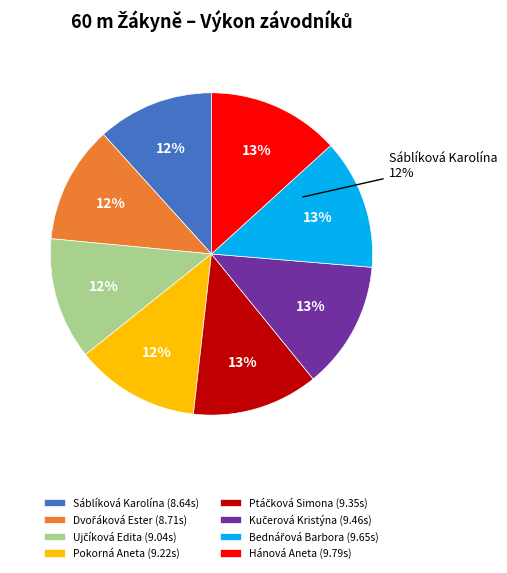

True or false: Dvořáková Ester accounts for 12% of the total.

True